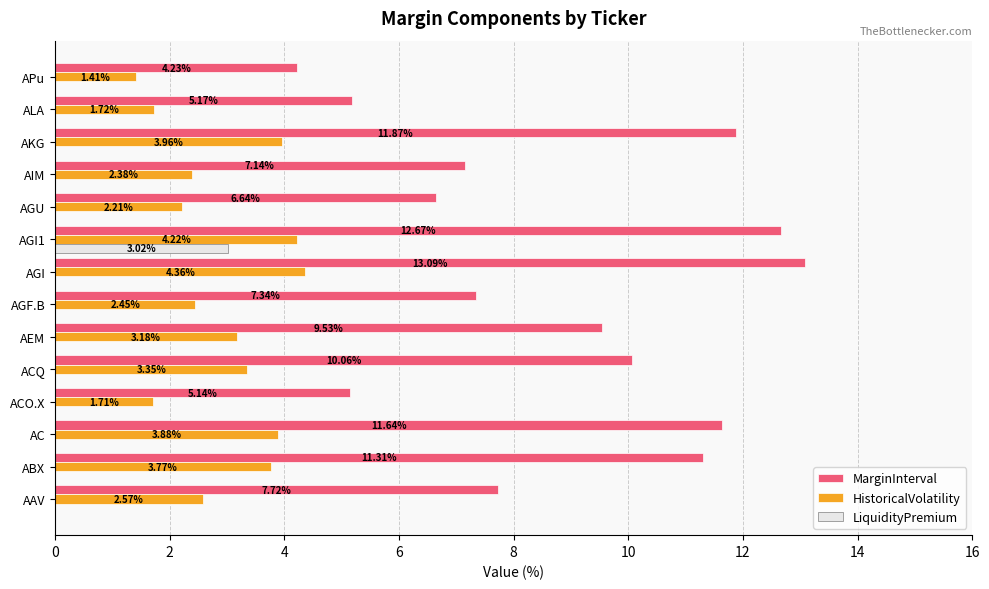

What is the sum of the MarginInterval values at APu and AGU?

10.9